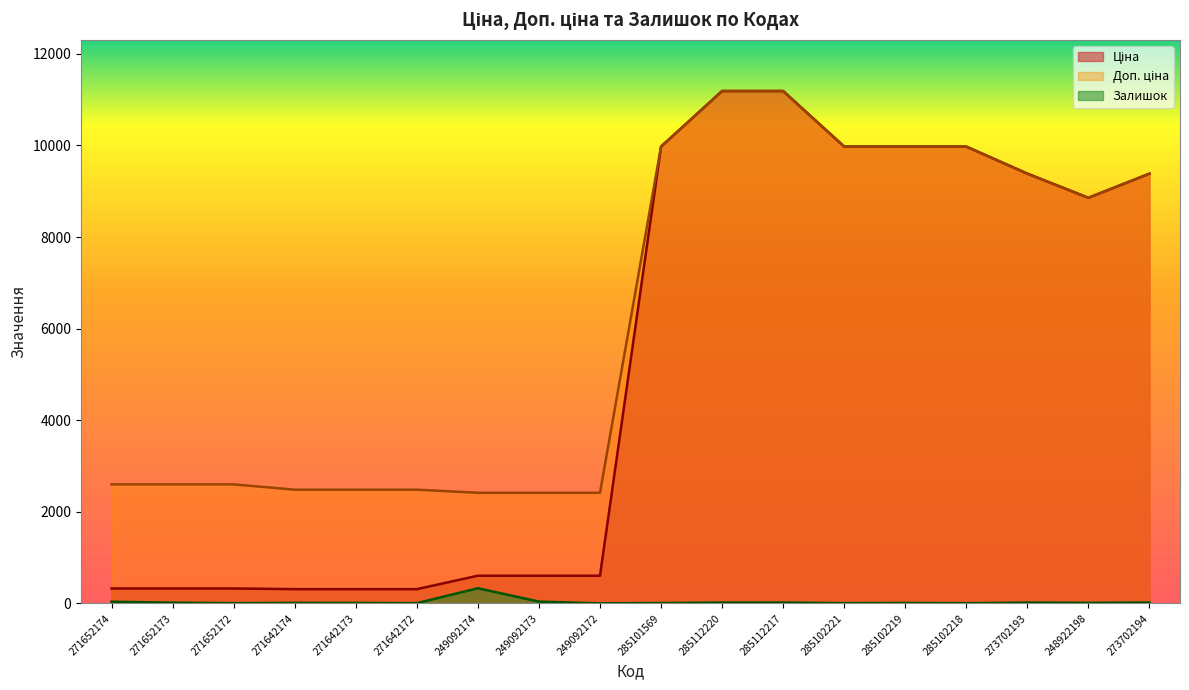

What is the value of the Ціна point at the 15th from the left?

9975.0